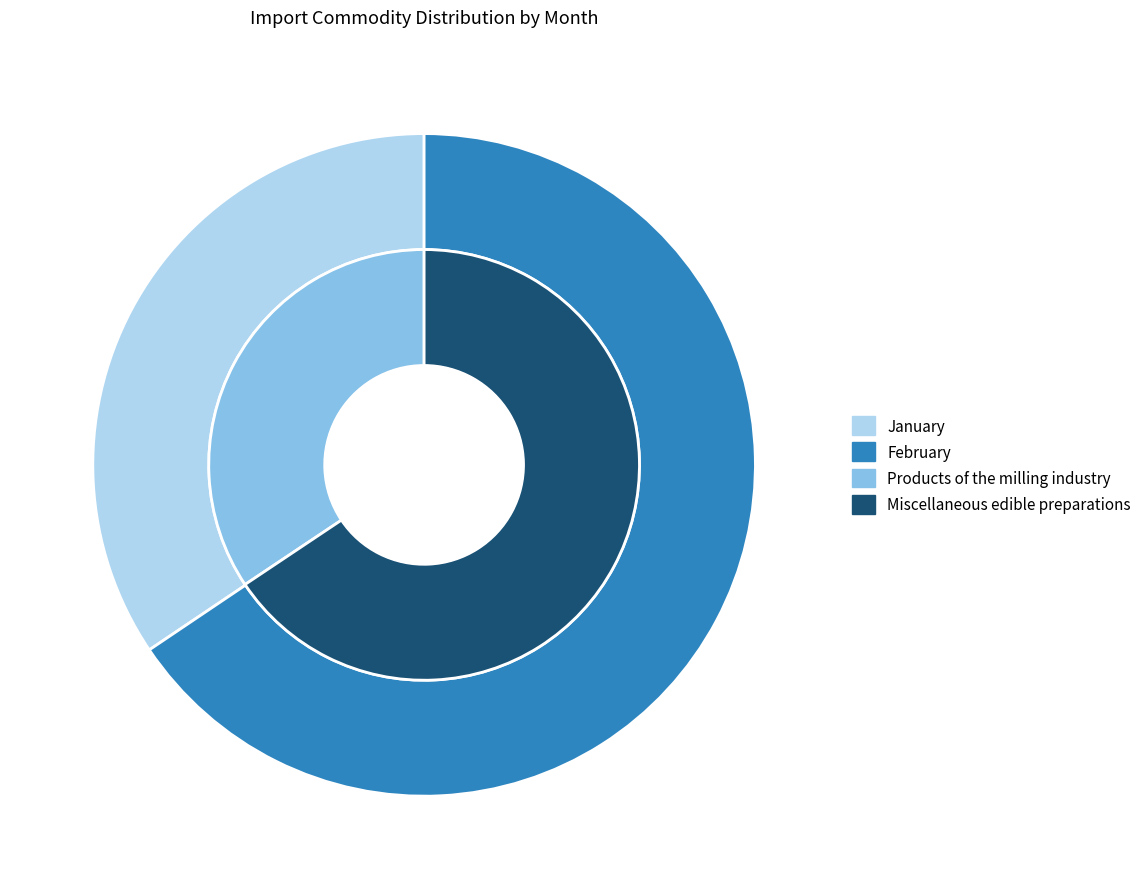

The February slice represents 66% of the pie. True or false?

True